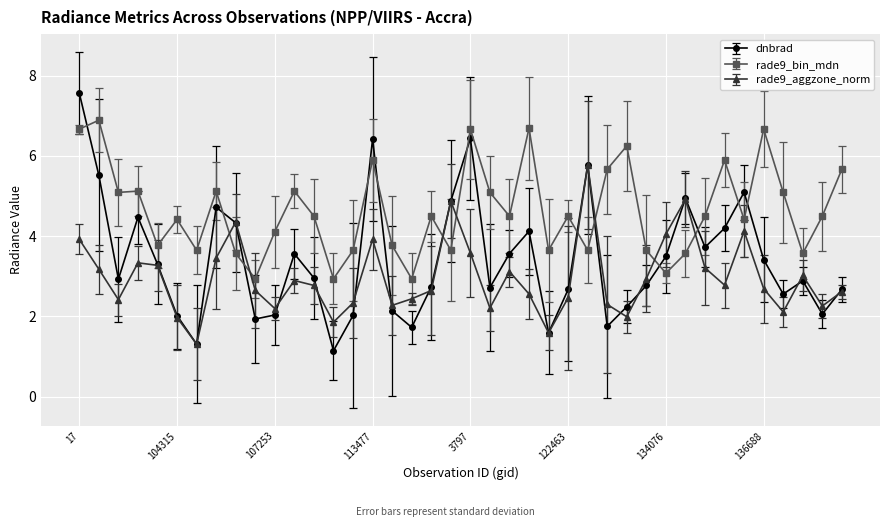

Count the number of data series in this chart.

3